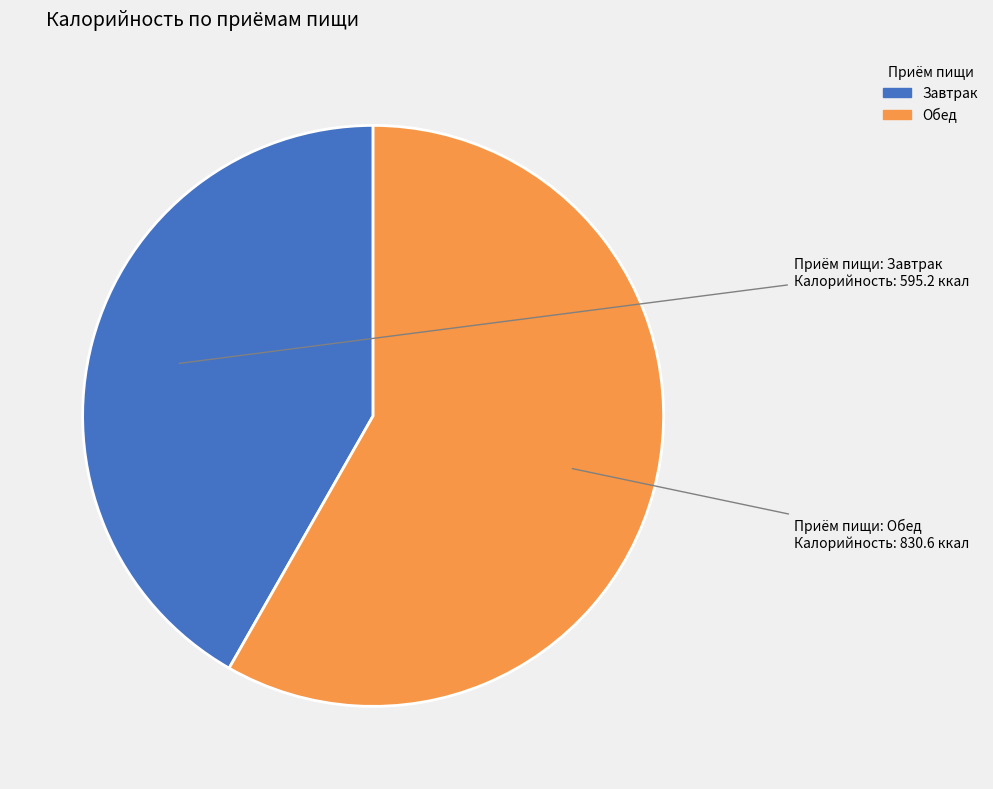

Which category has the biggest portion of the pie?

Обед